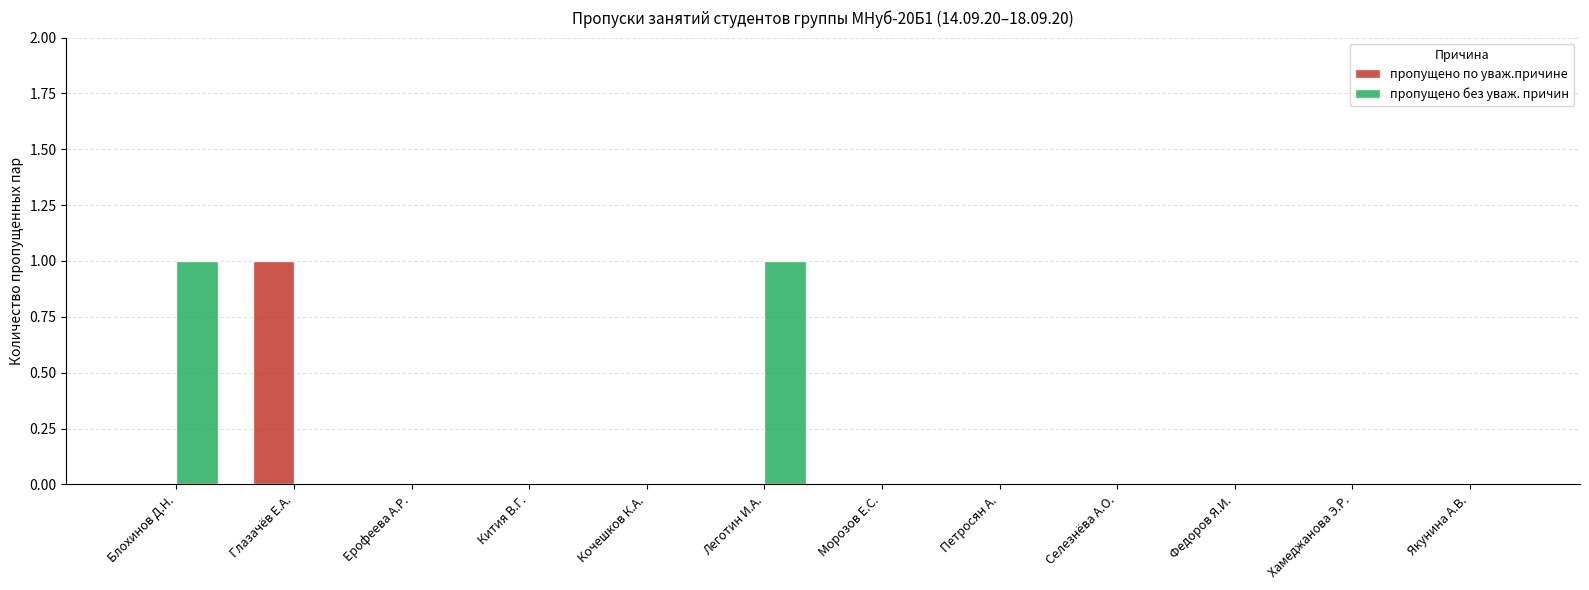

Between Глазачёв Е.А. and Морозов Е.С., which series saw the biggest shift?

пропущено по уваж.причине